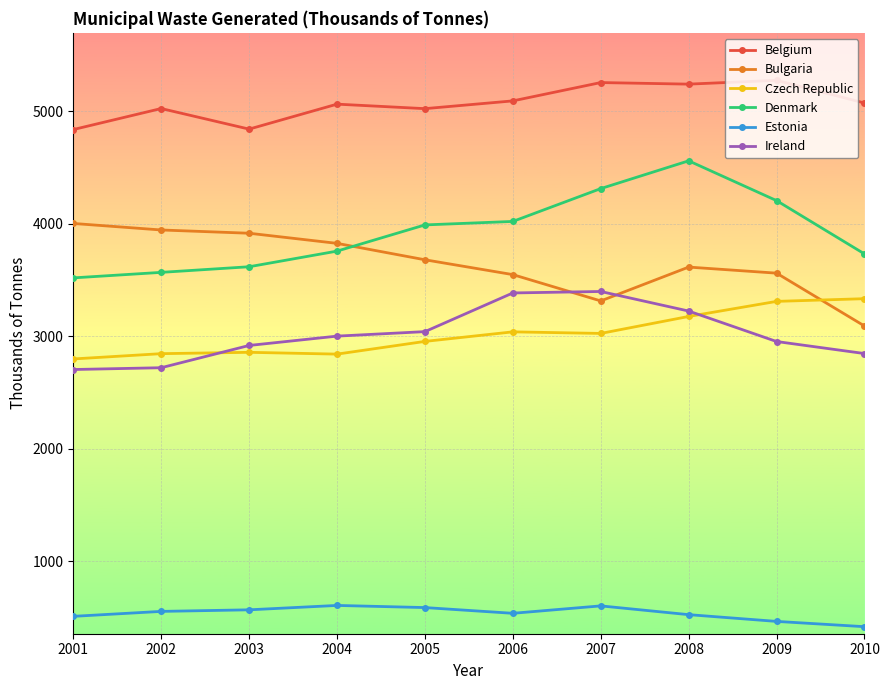

At which category is the sum across all series the highest?

2008